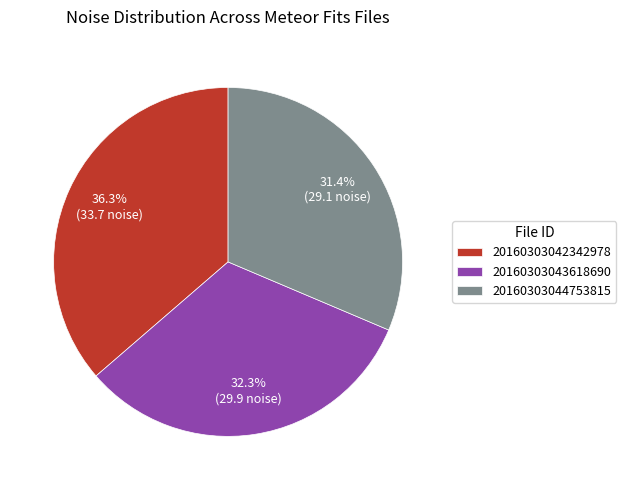

What is the largest slice in the pie chart?

20160303042342978